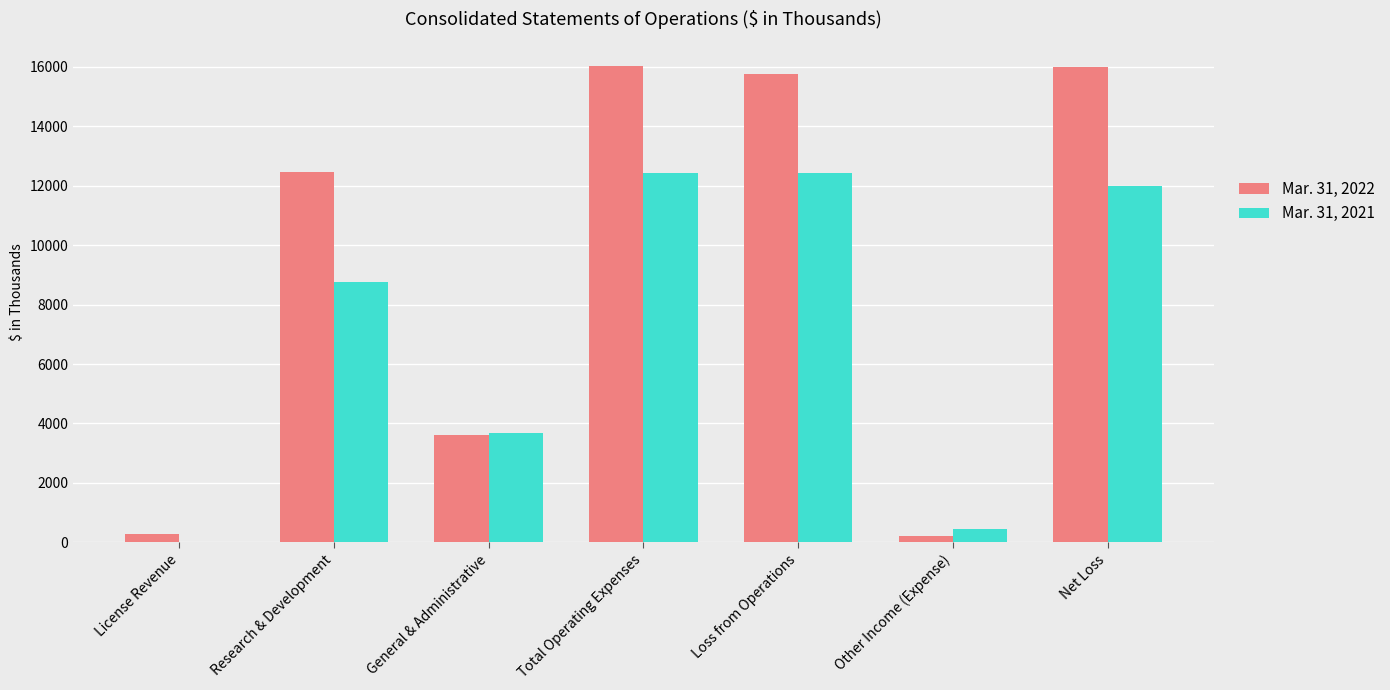

What is the total value across all series at Research & Development?

21195